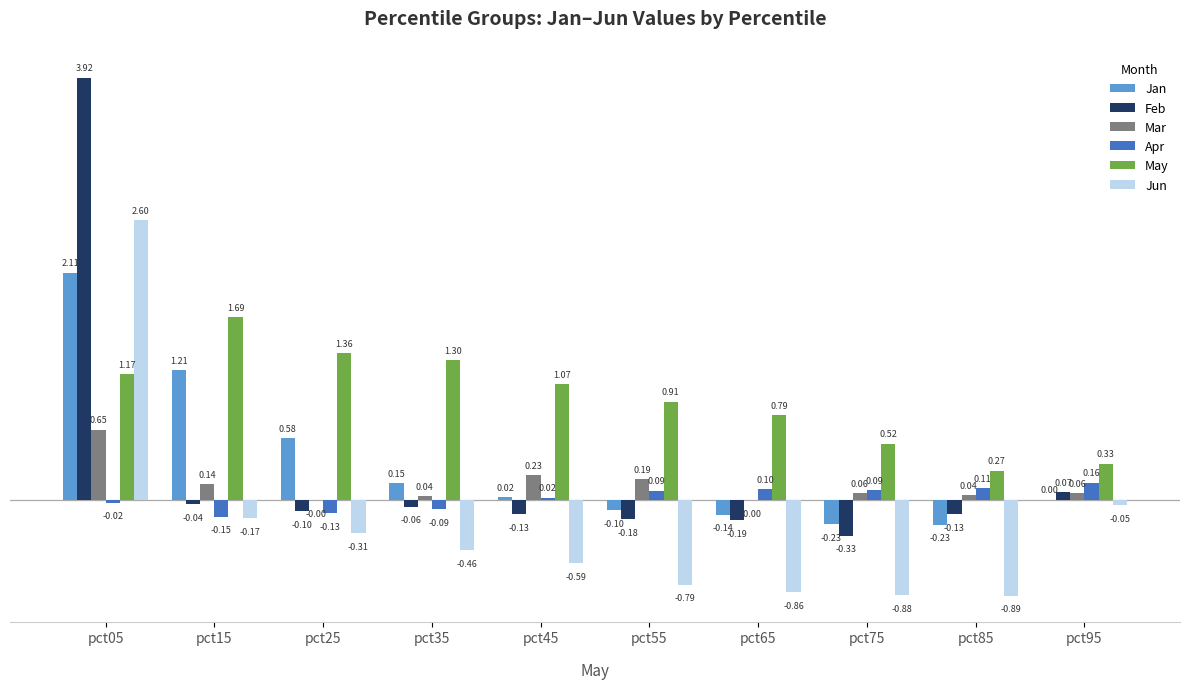

Which label corresponds to the largest value in the chart?

pct05